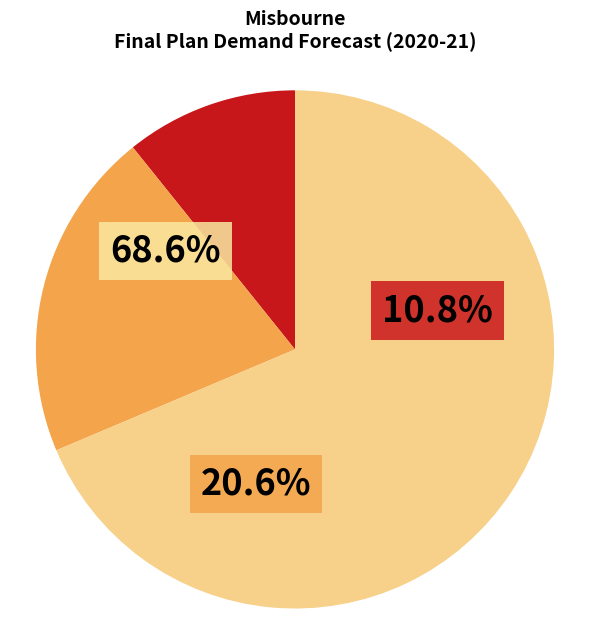

Does any single category account for the majority?

Yes